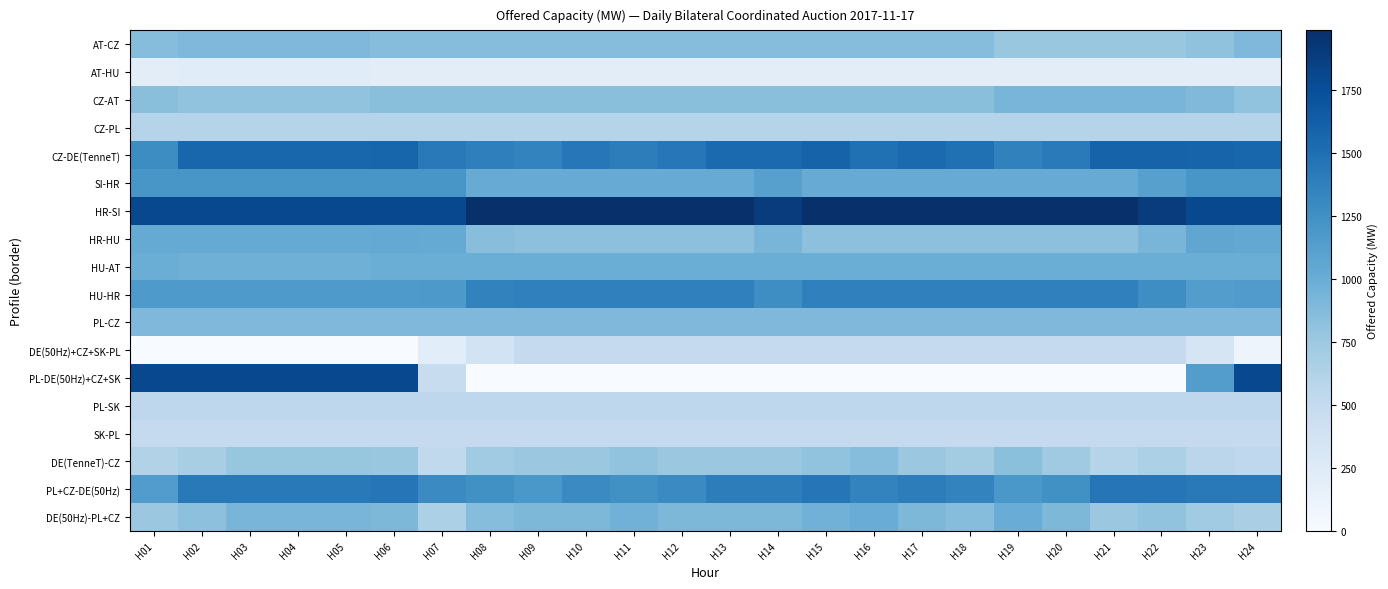

How many data points does each series have?

24